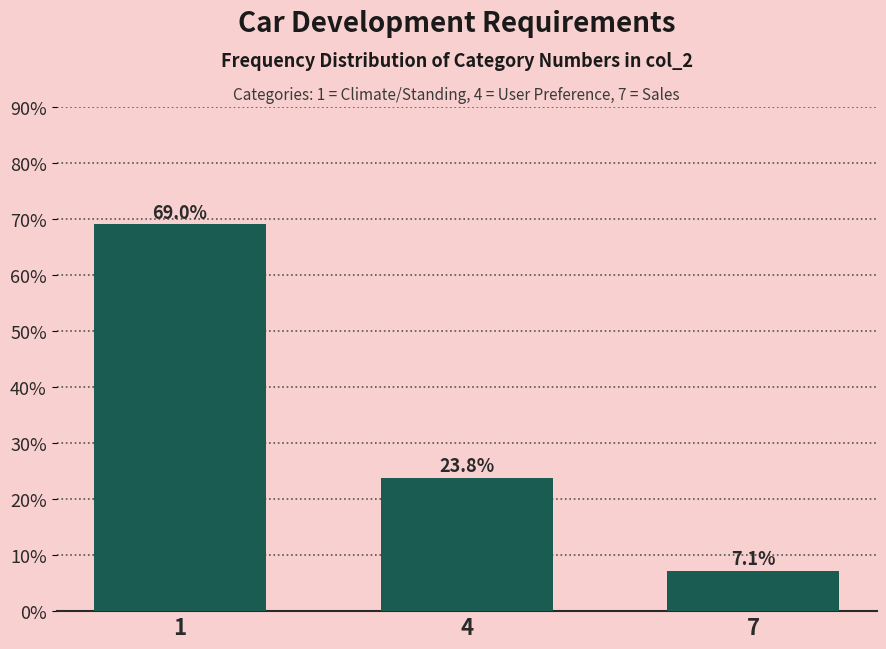

Reading left to right, list all the values displayed in this chart.

69.0	23.8	7.1